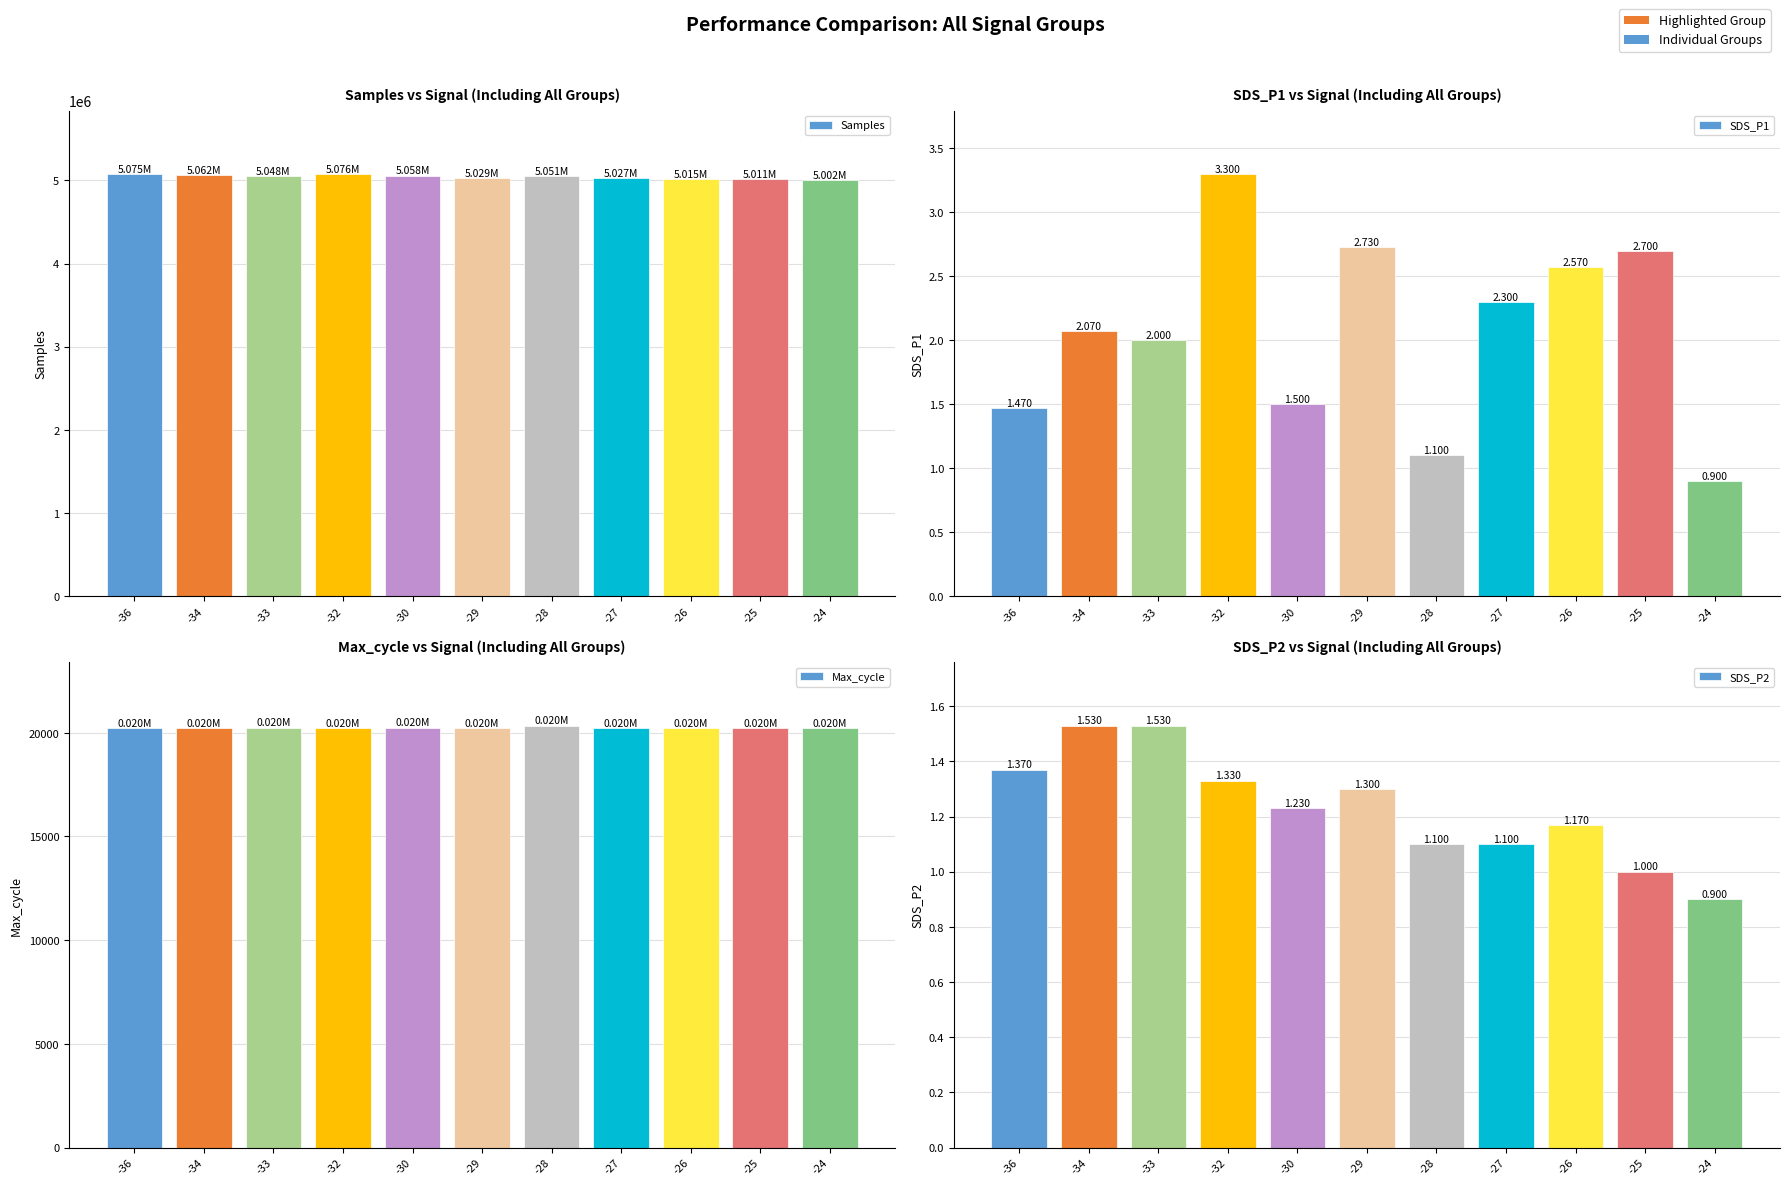

What are all the series names shown in the legend?

Samples, SDS_P1, Max_cycle, SDS_P2